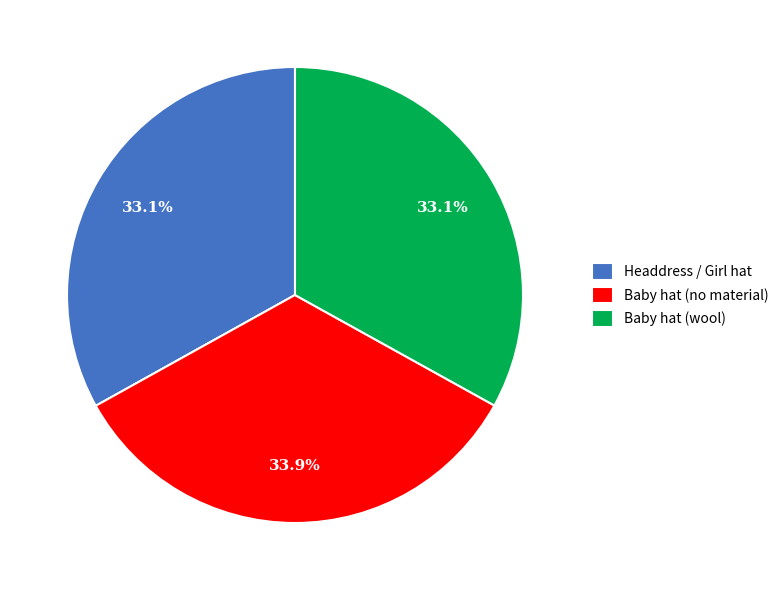

Count the number of slices in the pie.

3